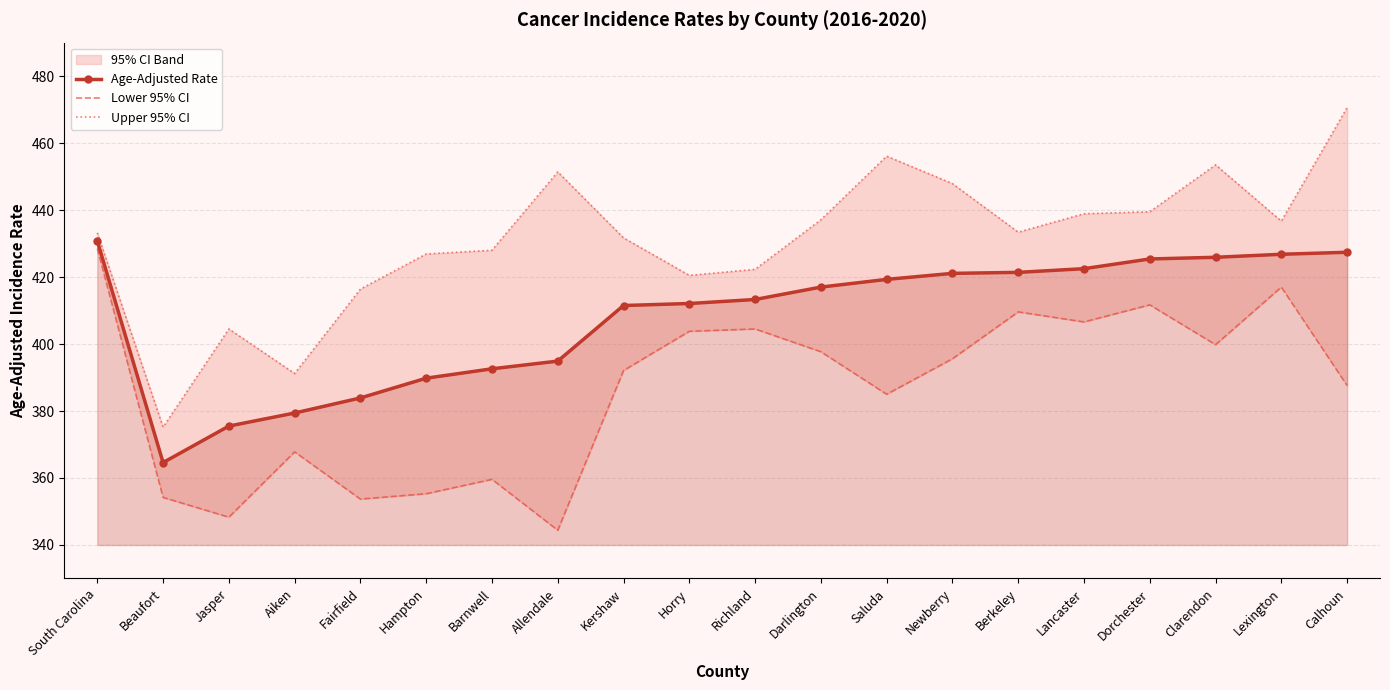

True or false: Upper 95% CI and Age-Adjusted Rate intersect in this chart.

False